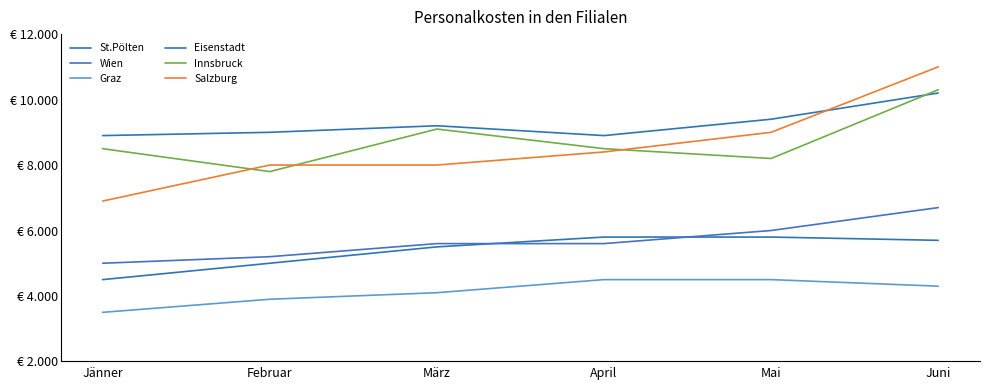

Does the chart display data point markers on the line(s)?

No